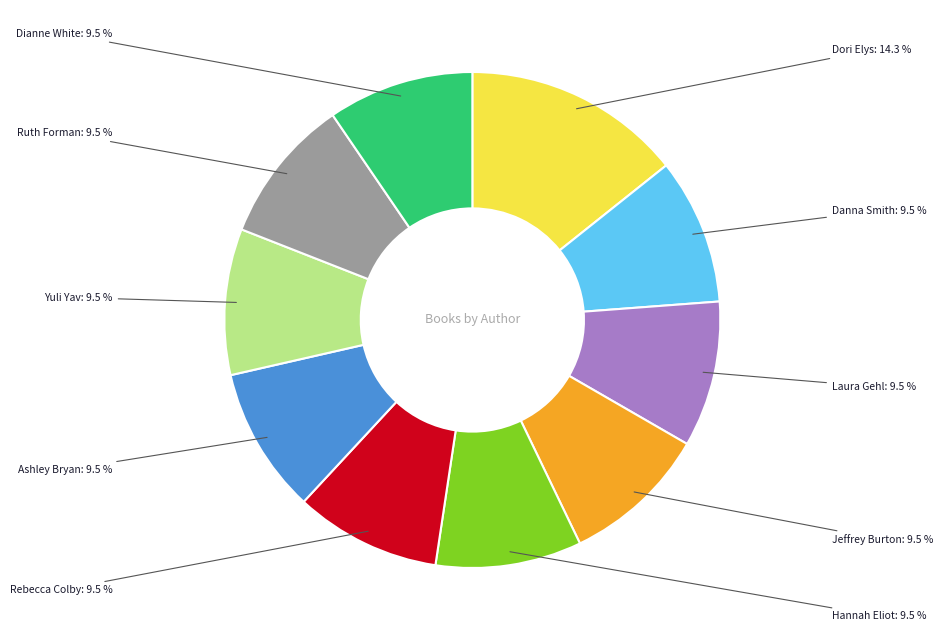

Does any single category account for the majority?

No